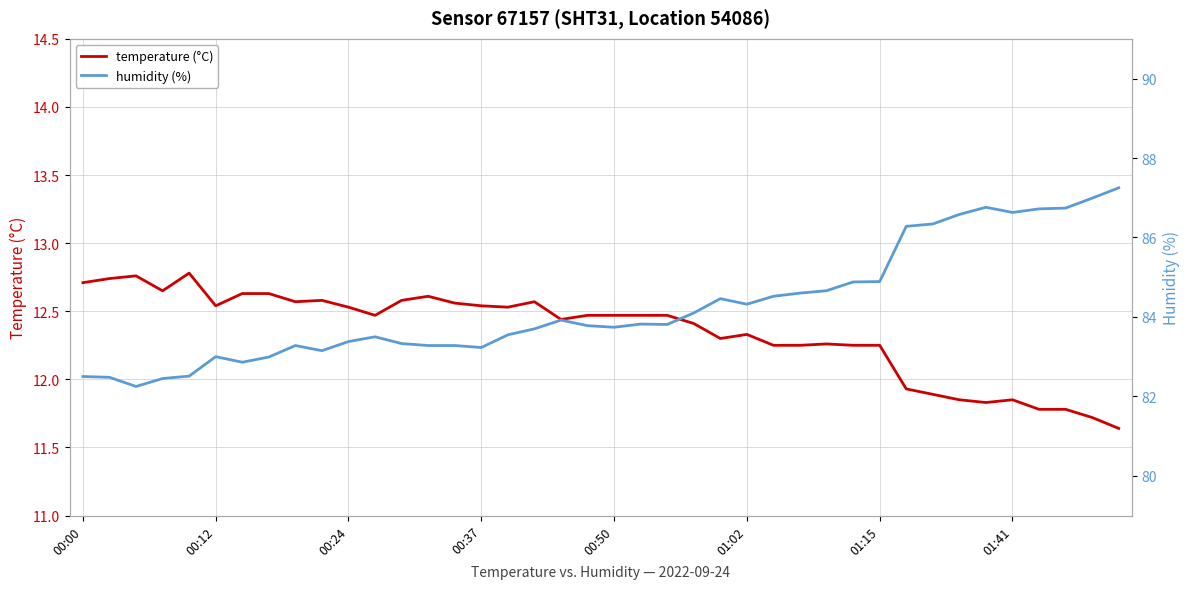

Where does the temperature (°C) series first go above 12?

00:00